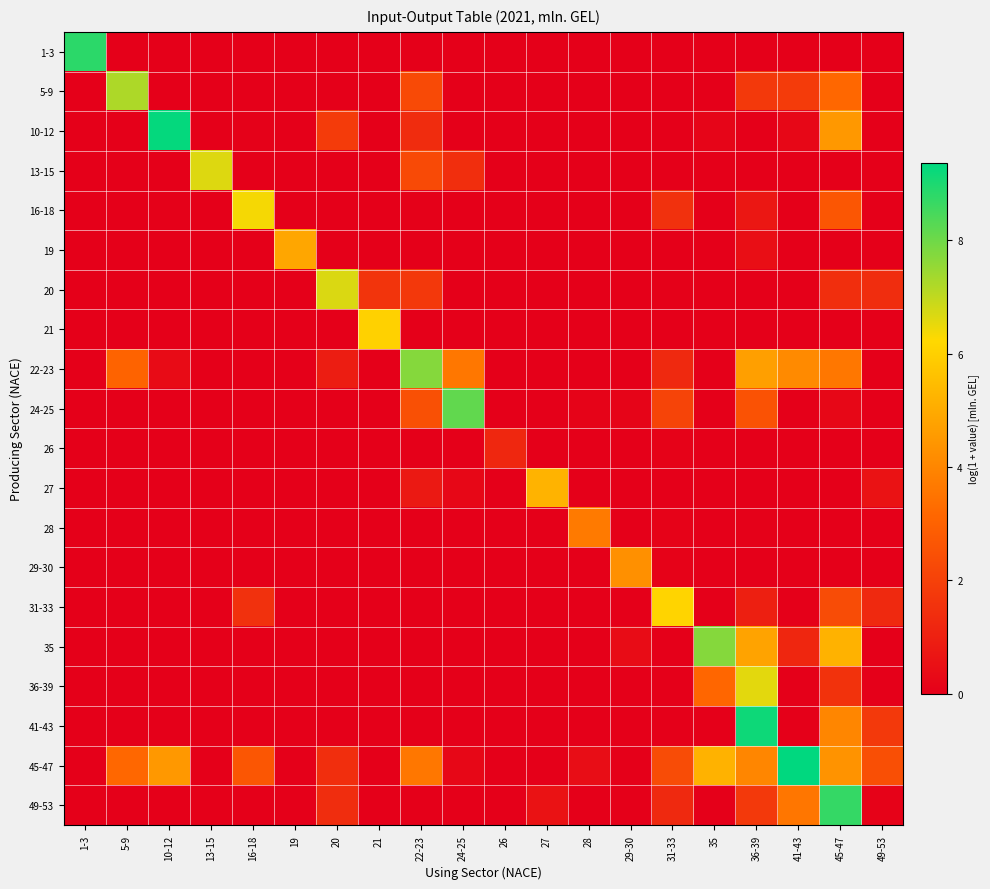

Which series changed the most between 21 and 28?

21